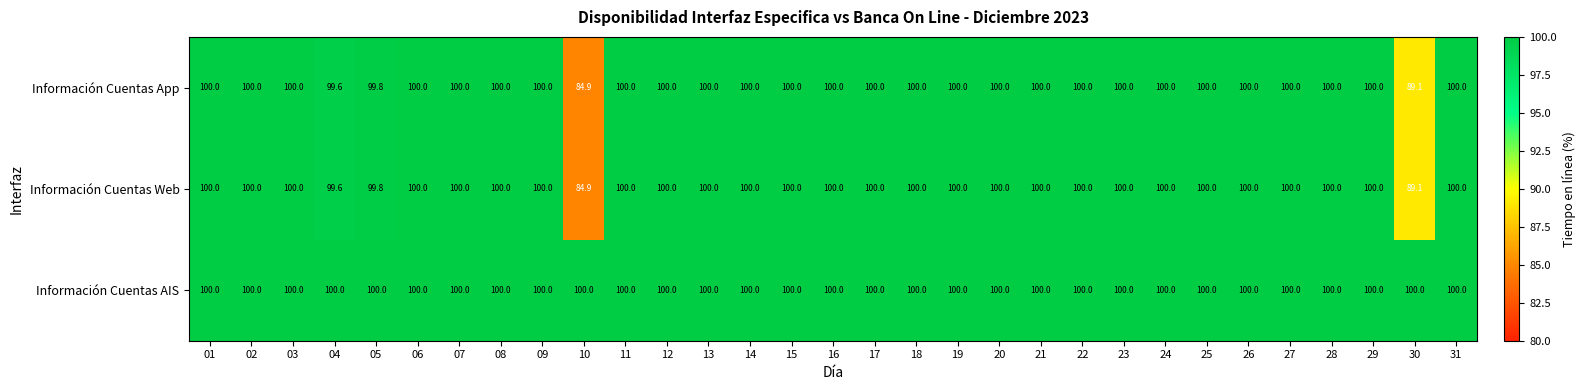

What is the difference between the second highest and minimum values in the Información Cuentas App series?

15.1